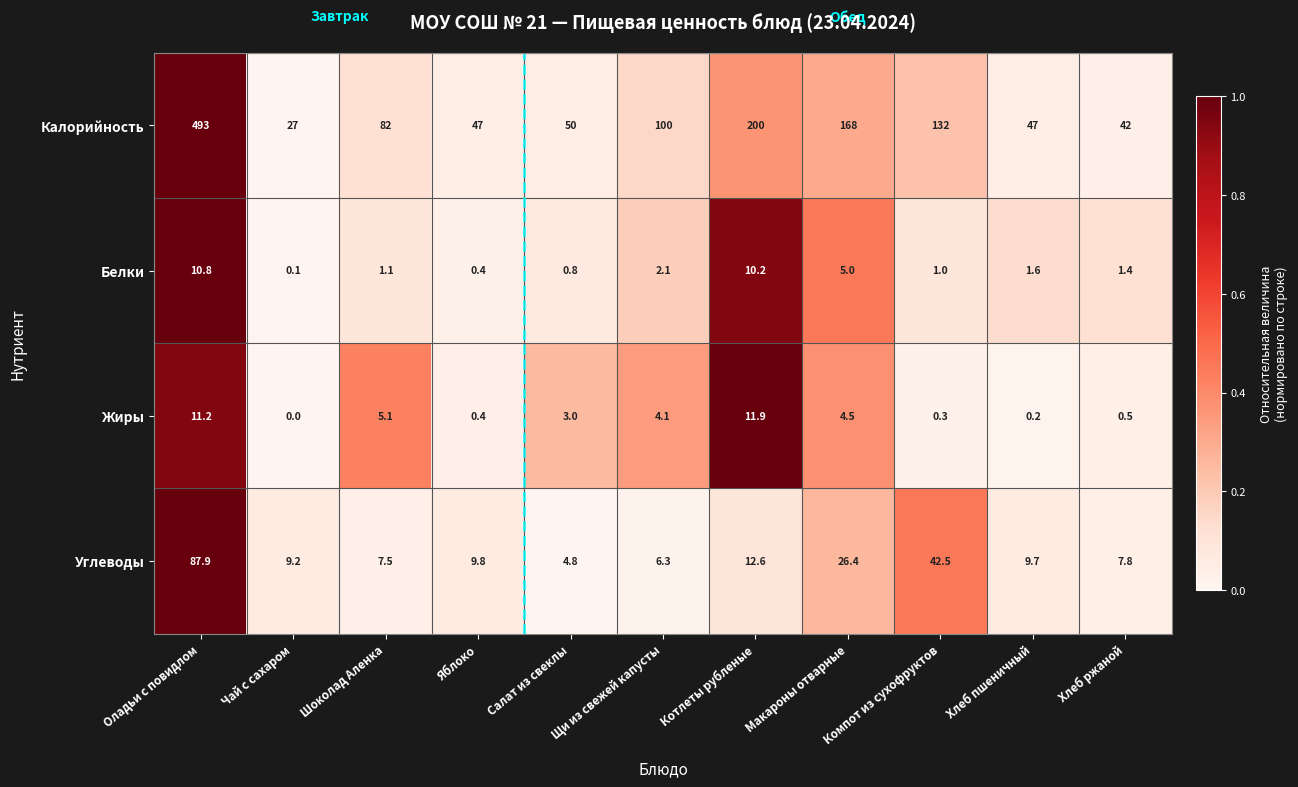

At which label is Жиры closest to 5?

Шоколад Аленка